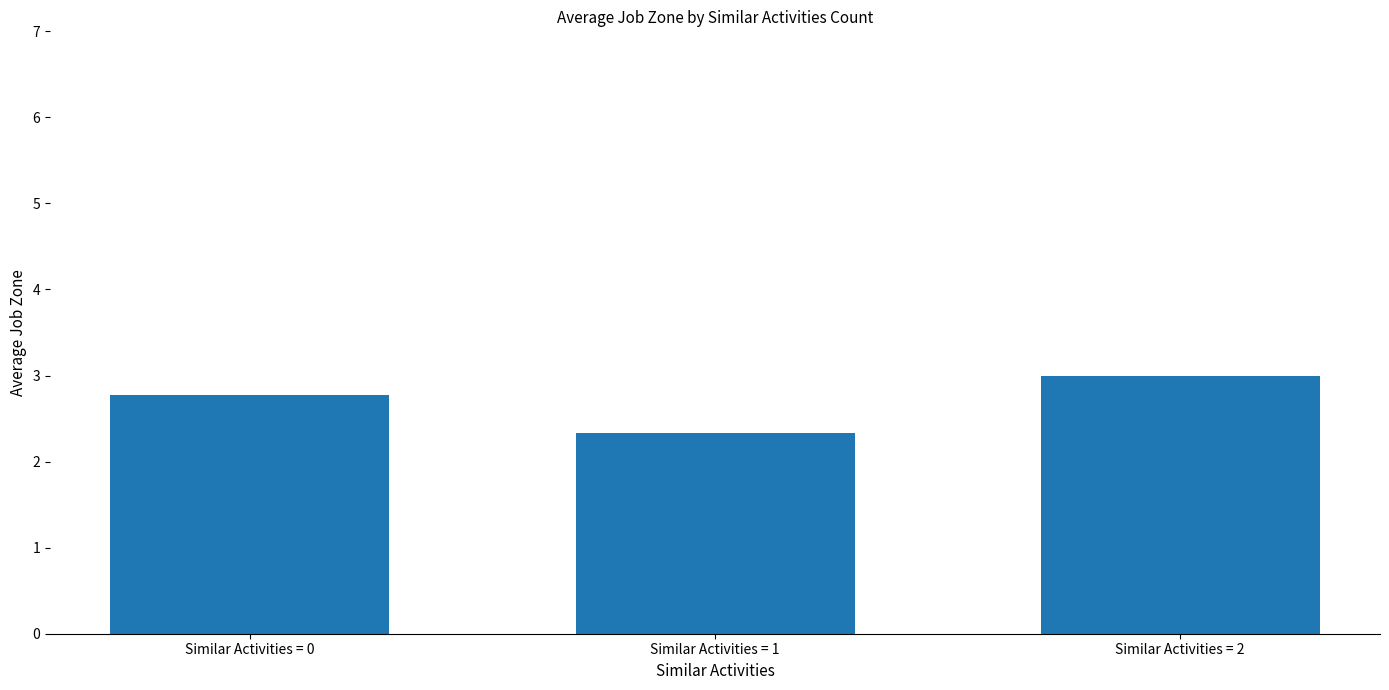

What is the sum of the values at Similar Activities = 0 and Similar Activities = 2?

5.8